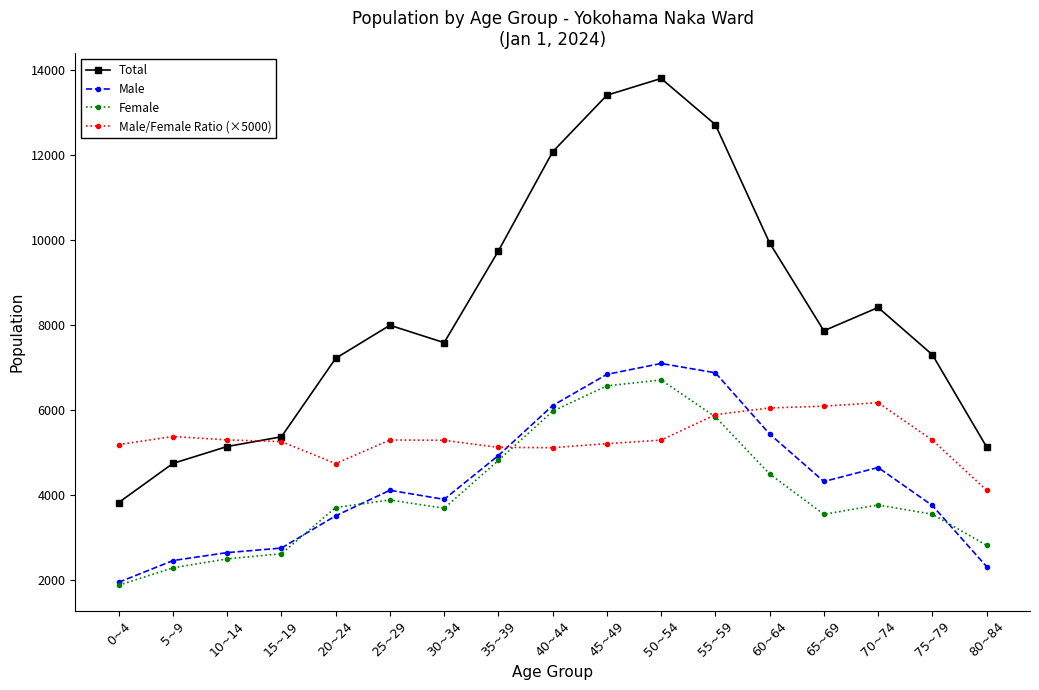

At 70~74, list the series in order from largest to smallest.

Total, Male/Female Ratio (×5000), Male, Female